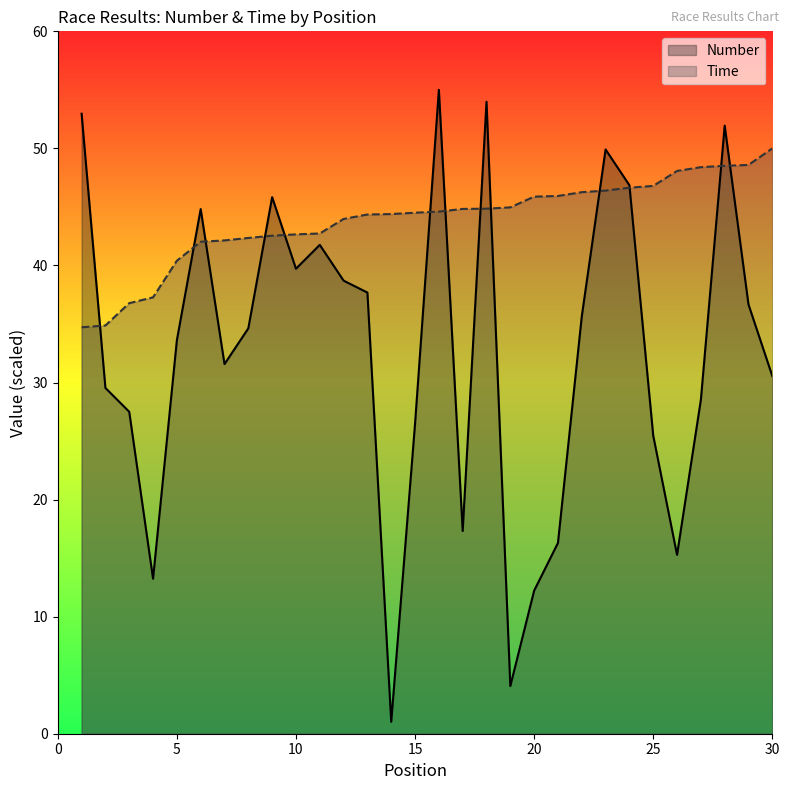

Reading left to right, extract all data points from this chart.

Number: 53.0	29.5	27.5	13.2	33.6	44.8	31.6	34.6	45.8	39.7	41.8	38.7	37.7	1.0	26.5	55.0	17.3	54.0	4.1	12.2	16.3	35.6	49.9	46.9	25.5	15.3	28.5	51.9	36.7	30.6
Time: 34.7	34.9	36.8	37.3	40.4	42.0	42.1	42.4	42.5	42.7	42.7	44.0	44.4	44.4	44.5	44.6	44.8	44.8	45.0	45.9	45.9	46.3	46.4	46.6	46.8	48.1	48.4	48.5	48.6	50.0